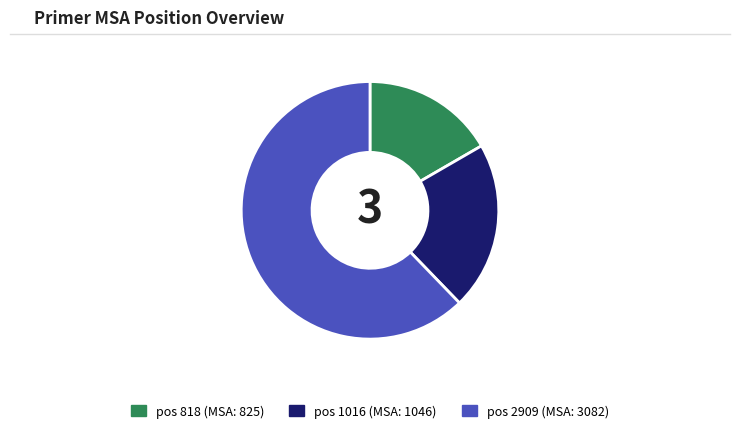

Is there a majority slice in this chart?

Yes